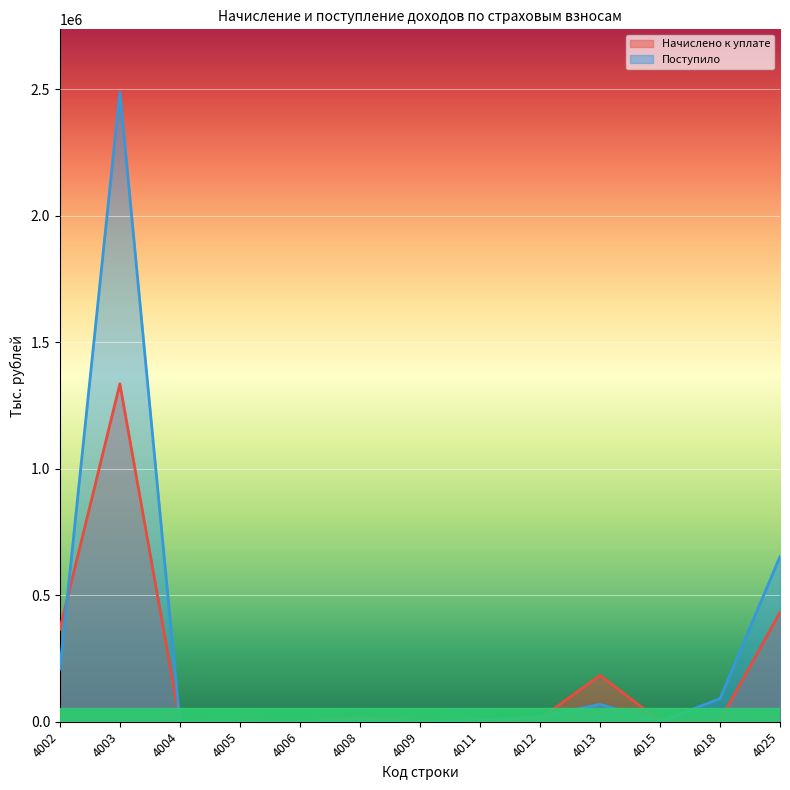

How many interior local valleys does the Начислено к уплате series have?

4